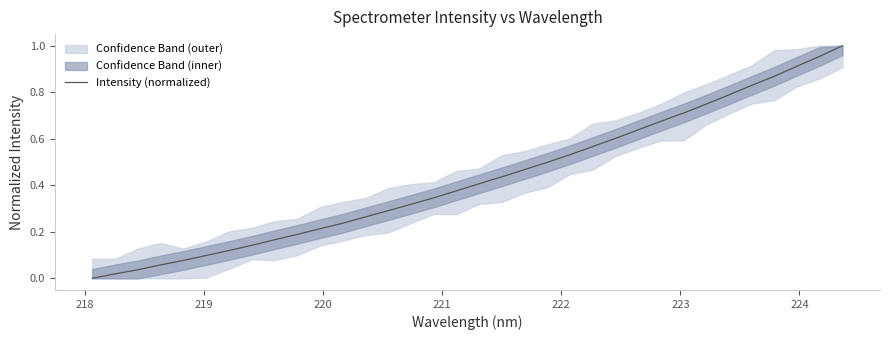

Count the number of values greater than 0.

33